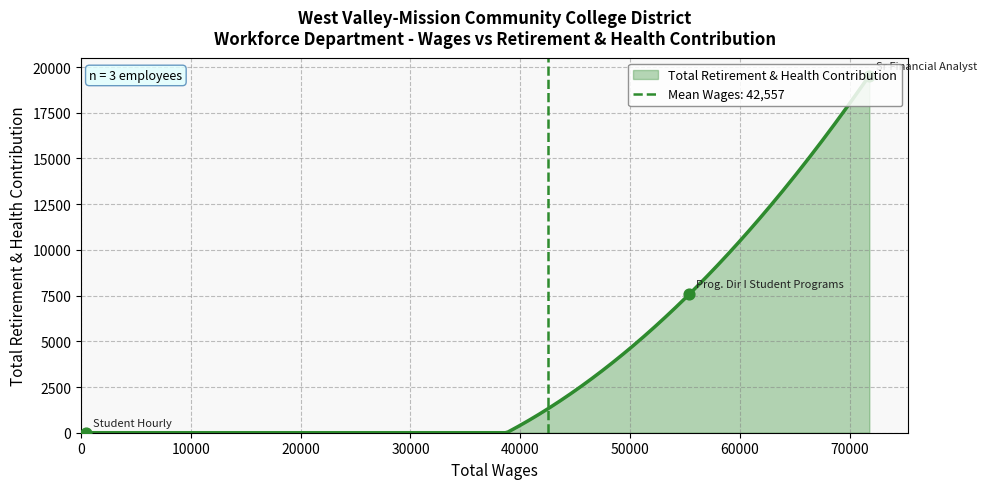

What is the ratio of the value at Sr Financial Analyst to the value at Prog. Dir I Student Programs?

2.6